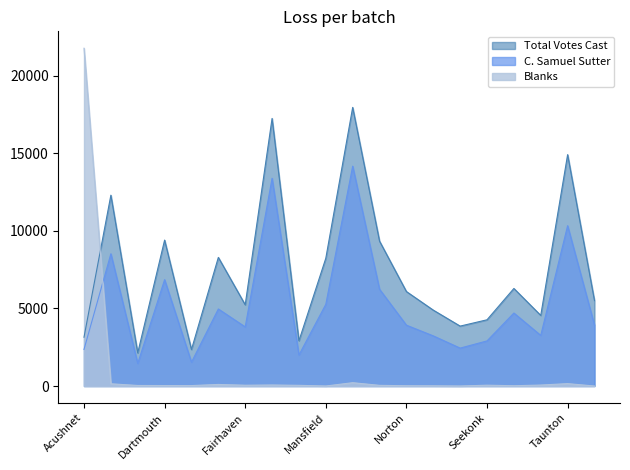

True or false: Blanks and C. Samuel Sutter intersect in this chart.

True